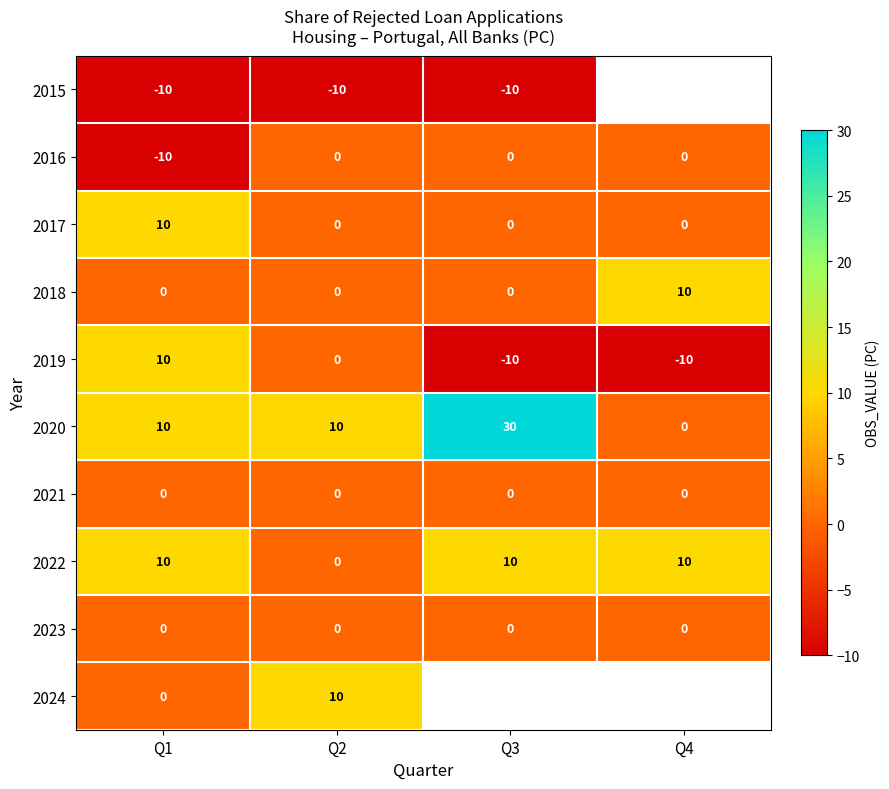

What is the spread (max minus min) of values at Q3?

40.0